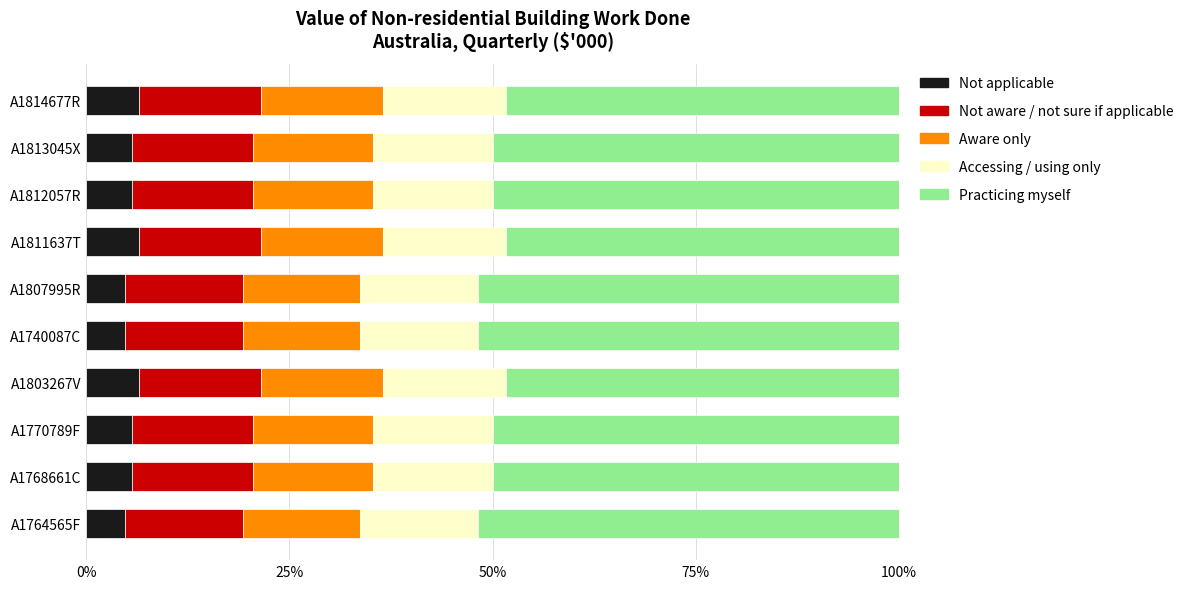

What is the total value across all series at A1811637T?

100.0